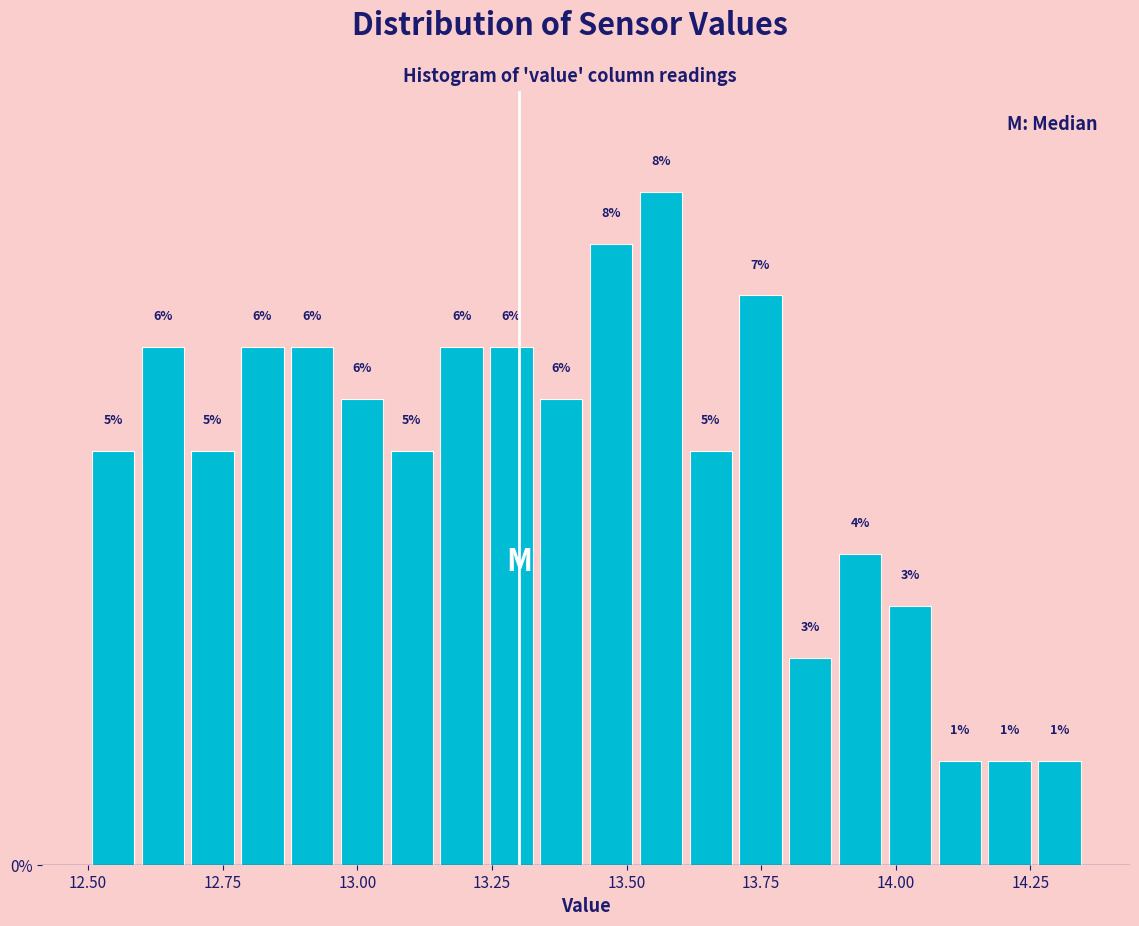

Around what value on the x-axis is the tallest bar? Give the approximate position of its centre, as read against the axis.

13.55